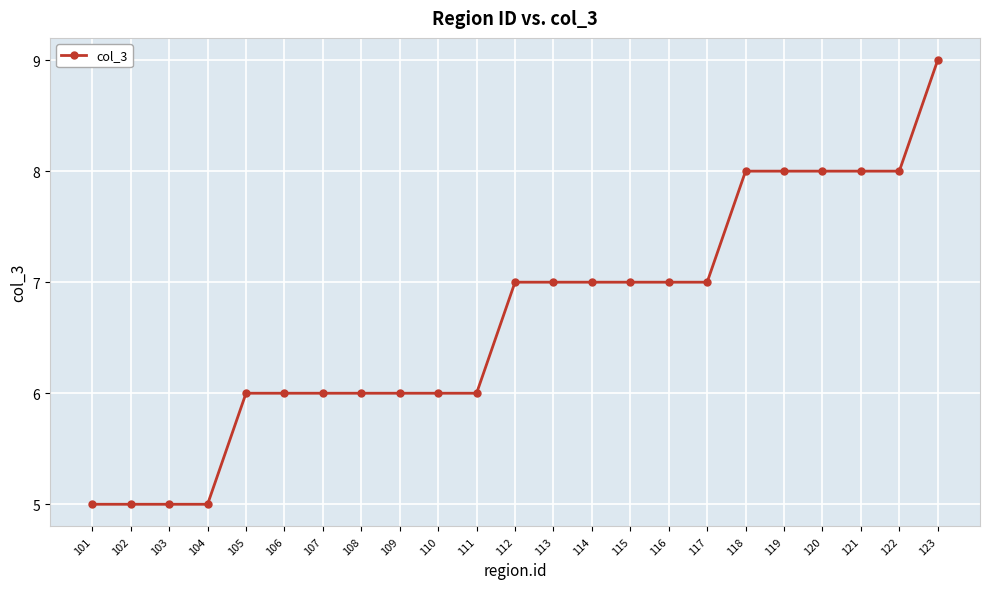

What is the ratio of the value at 114 to the value at 121?

0.9